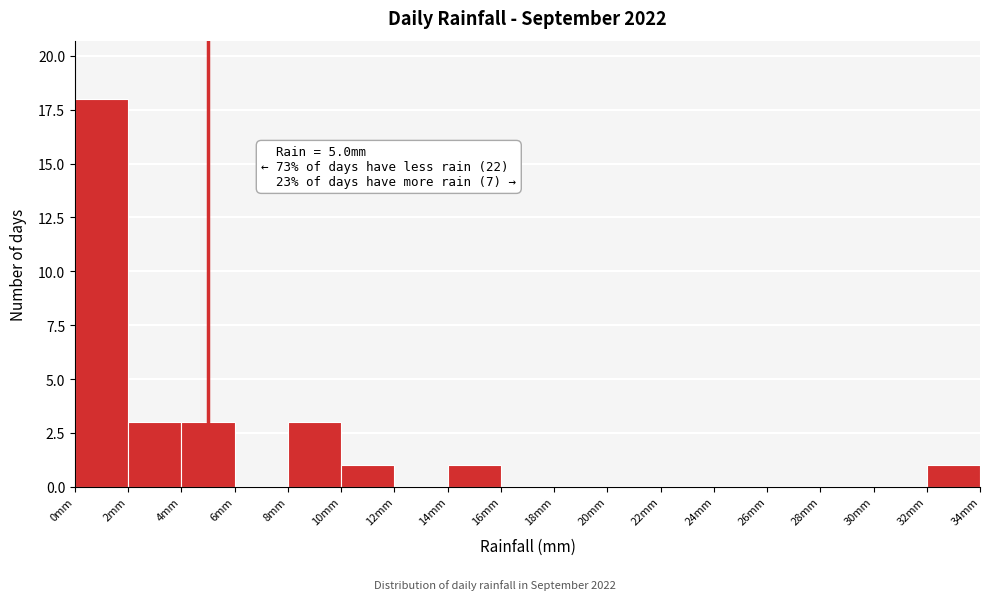

Over which range of the x-axis is the bar tallest?

0 to 2